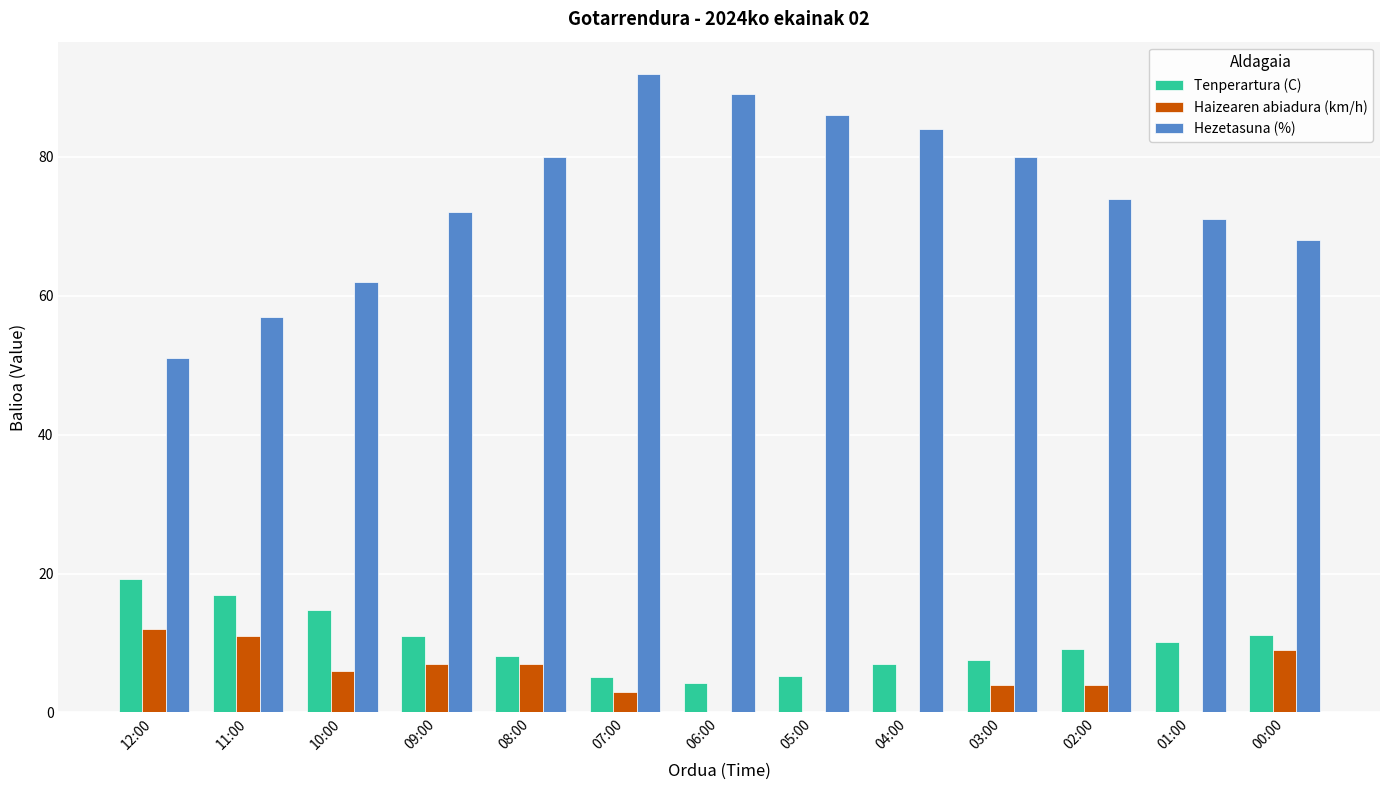

The Hezetasuna (%) series shows 162.7 at 07:00. True or false?

False